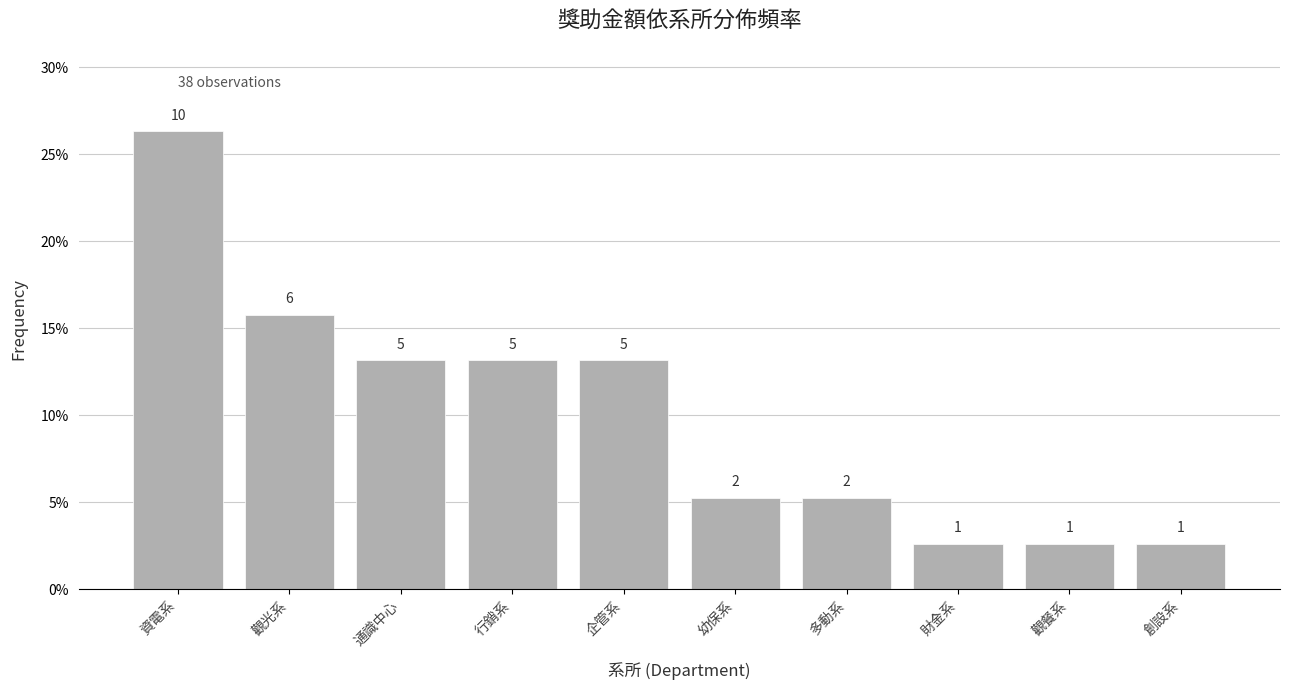

The chart shows a value of 0.3 at 資電系. True or false?

True